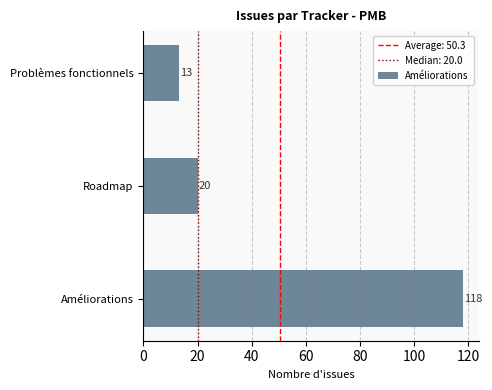

How many data points does each series have?

3